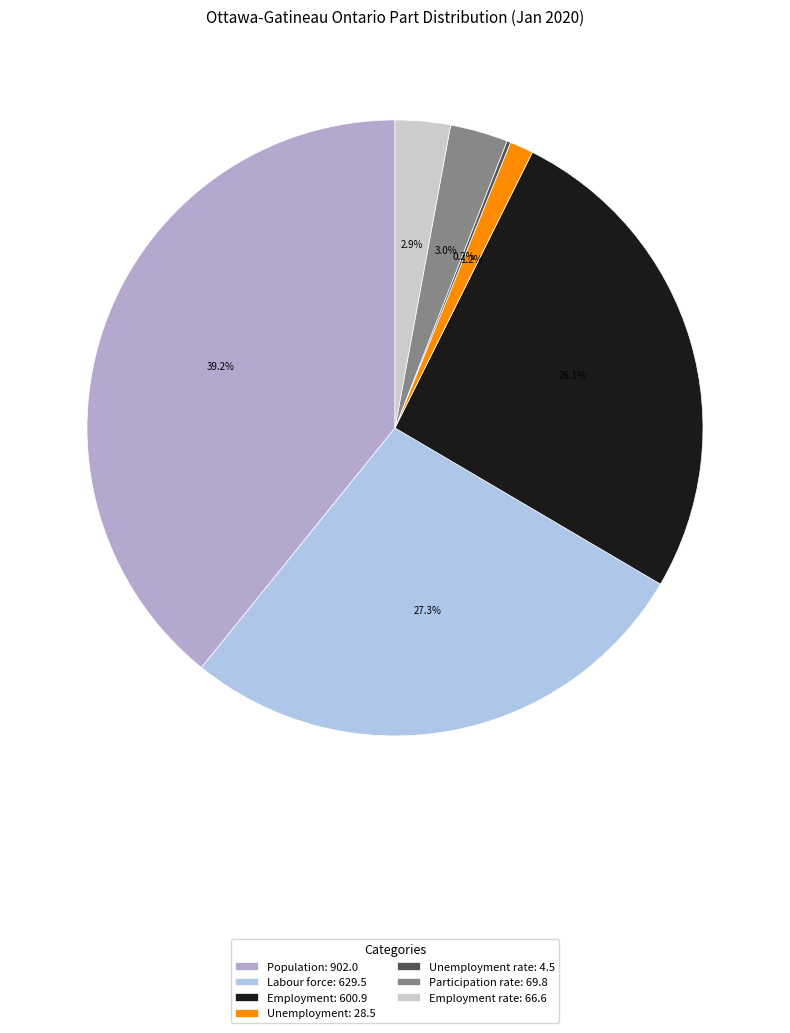

To the nearest percent, what is the difference between the largest and smallest slice percentages?

39%